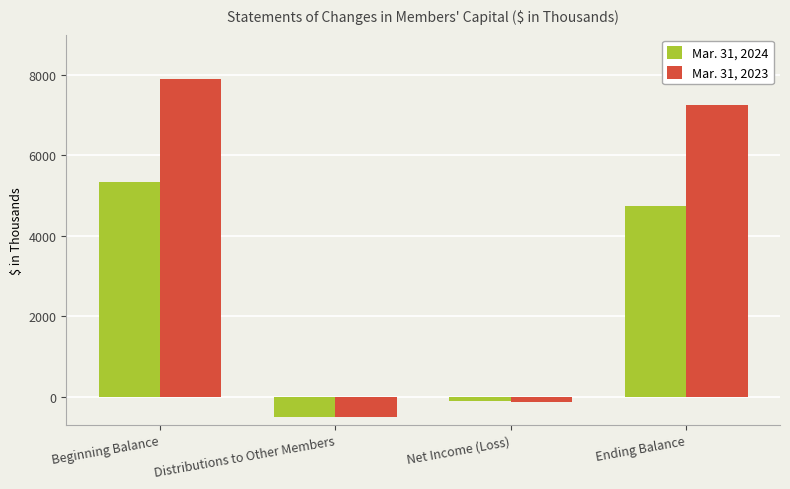

How many data points does each series have?

4